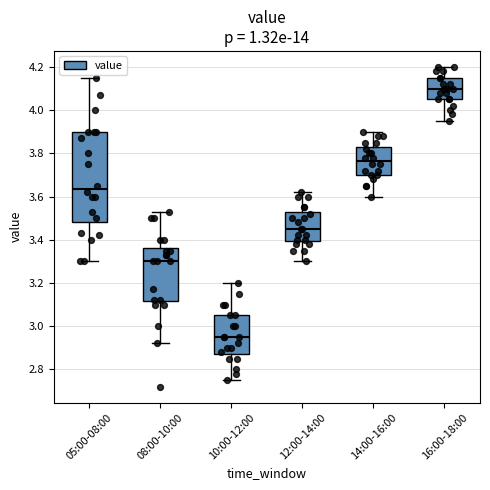

Which box has the highest median line?

16:00-18:00